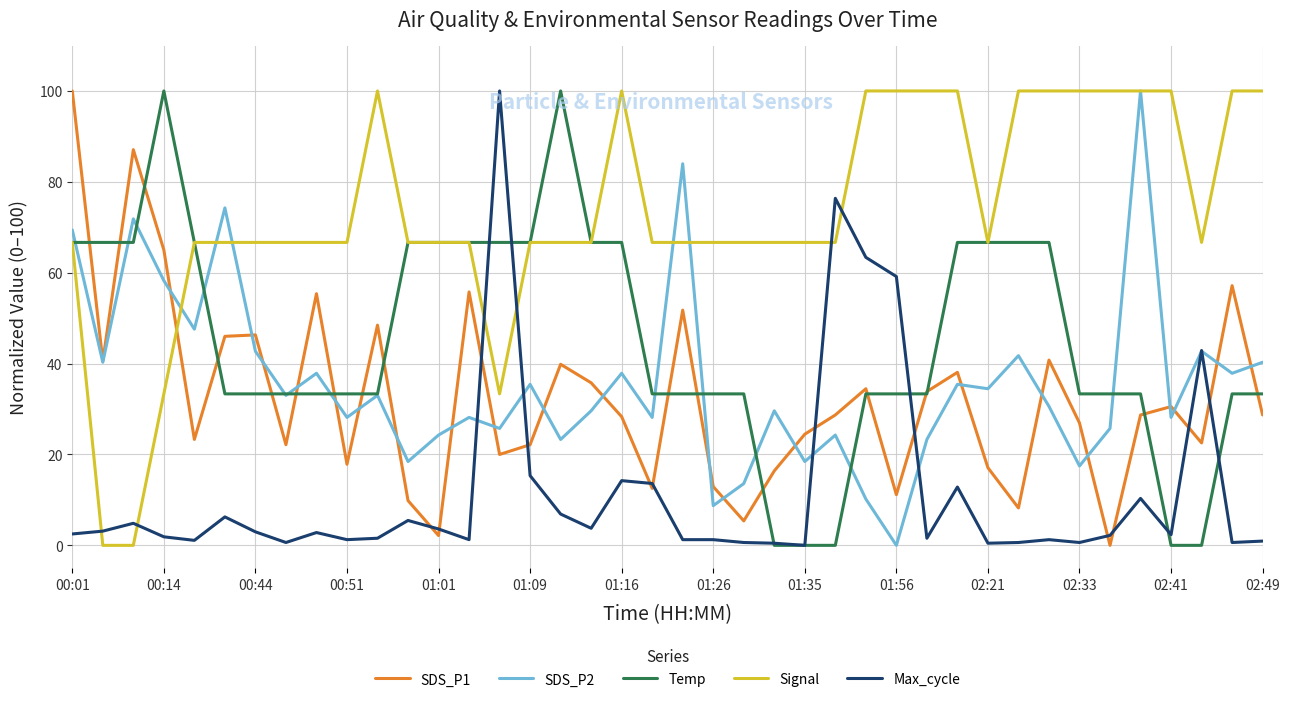

True or false: Signal and Max_cycle cross at least once.

True